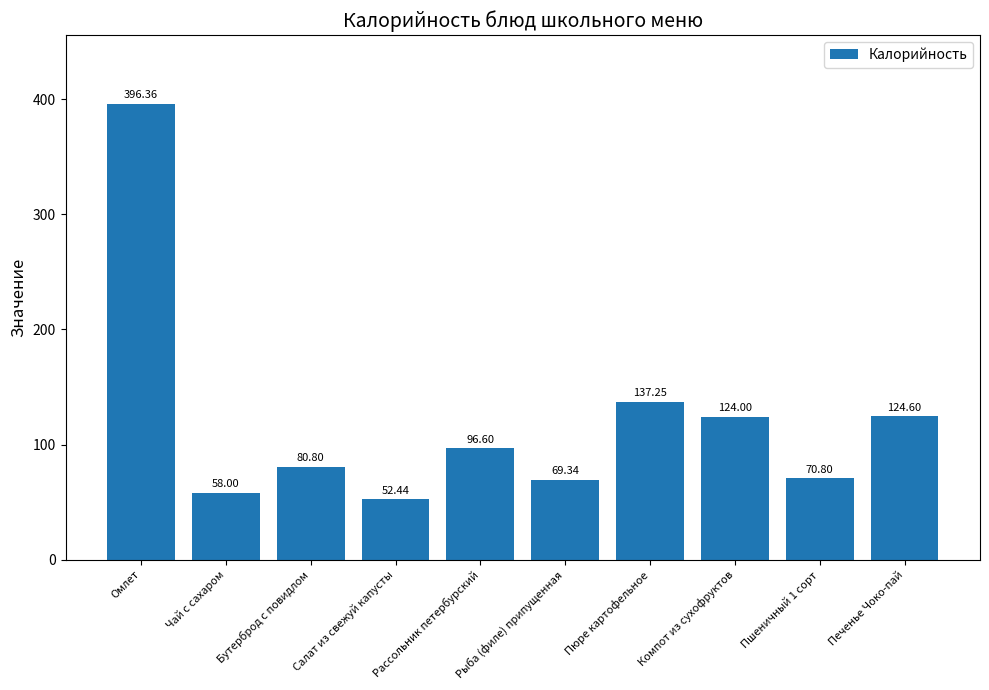

Does the chart contain stacked bars?

No